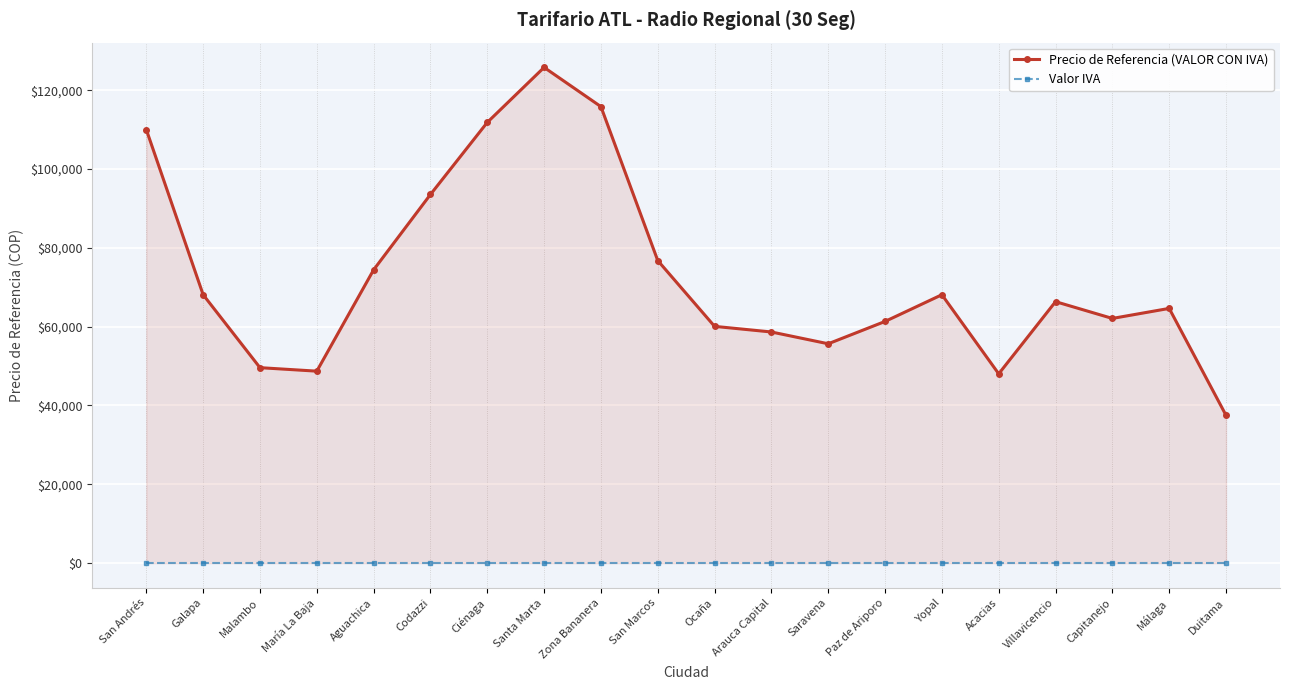

True or false: Valor IVA and Precio de Referencia (VALOR CON IVA) cross at least once.

False